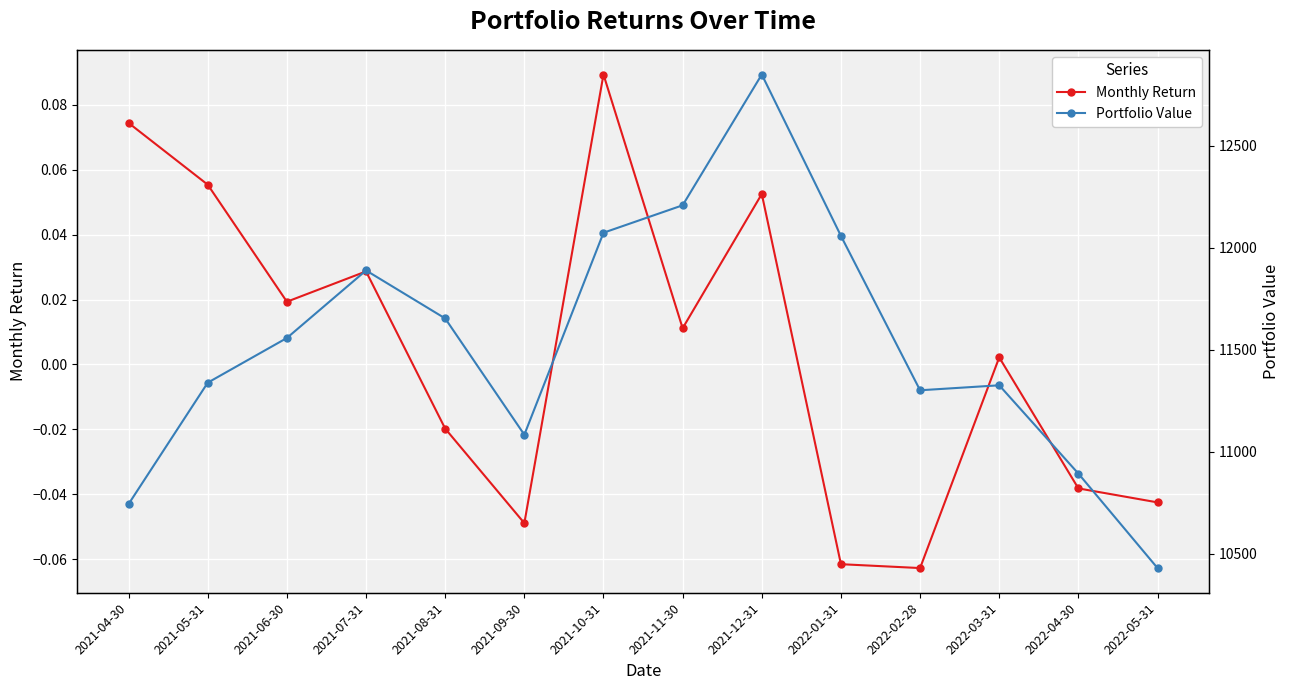

Which has a higher value, 2021-08-31 or 2022-01-31?

2021-08-31